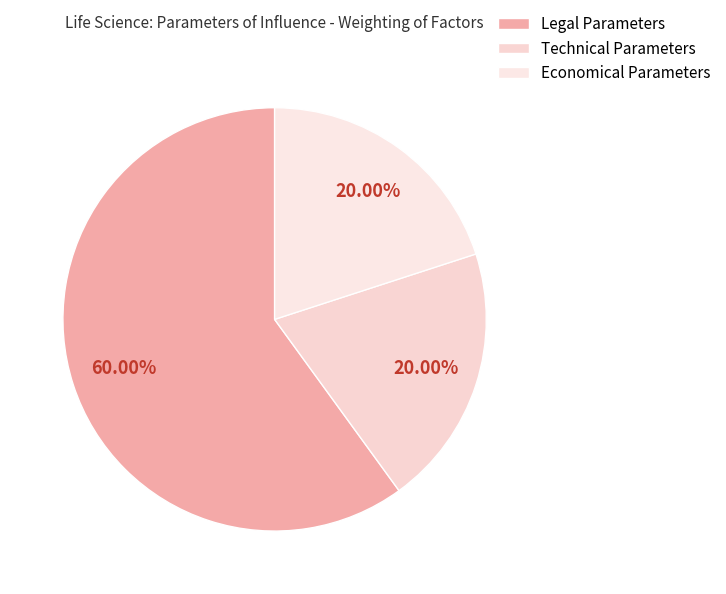

To the nearest percent, what is the difference between the largest and smallest slice percentages?

40%